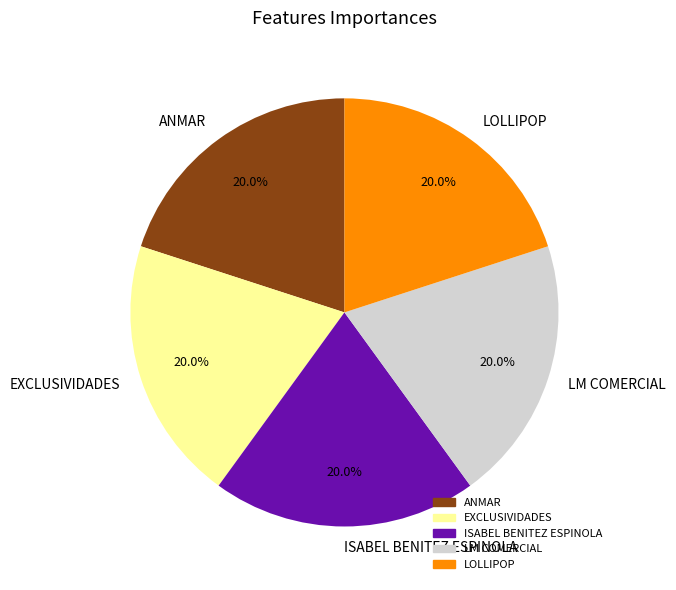

What is the ratio of the value at ISABEL BENITEZ ESPINOLA to the value at LOLLIPOP?

1.0